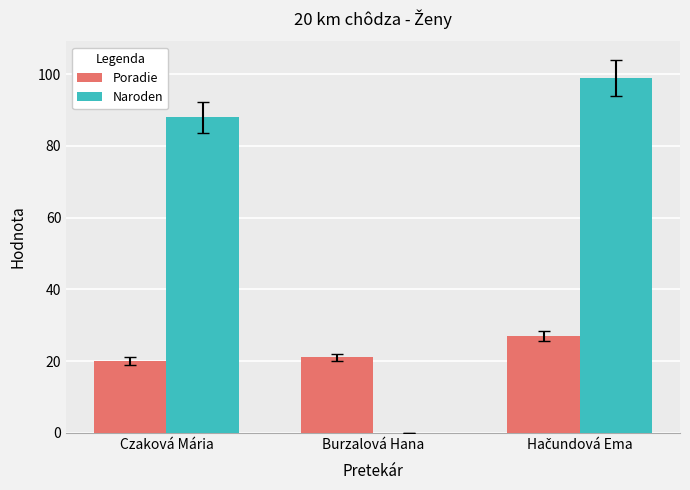

Read the Poradie value at Czaková Mária.

20